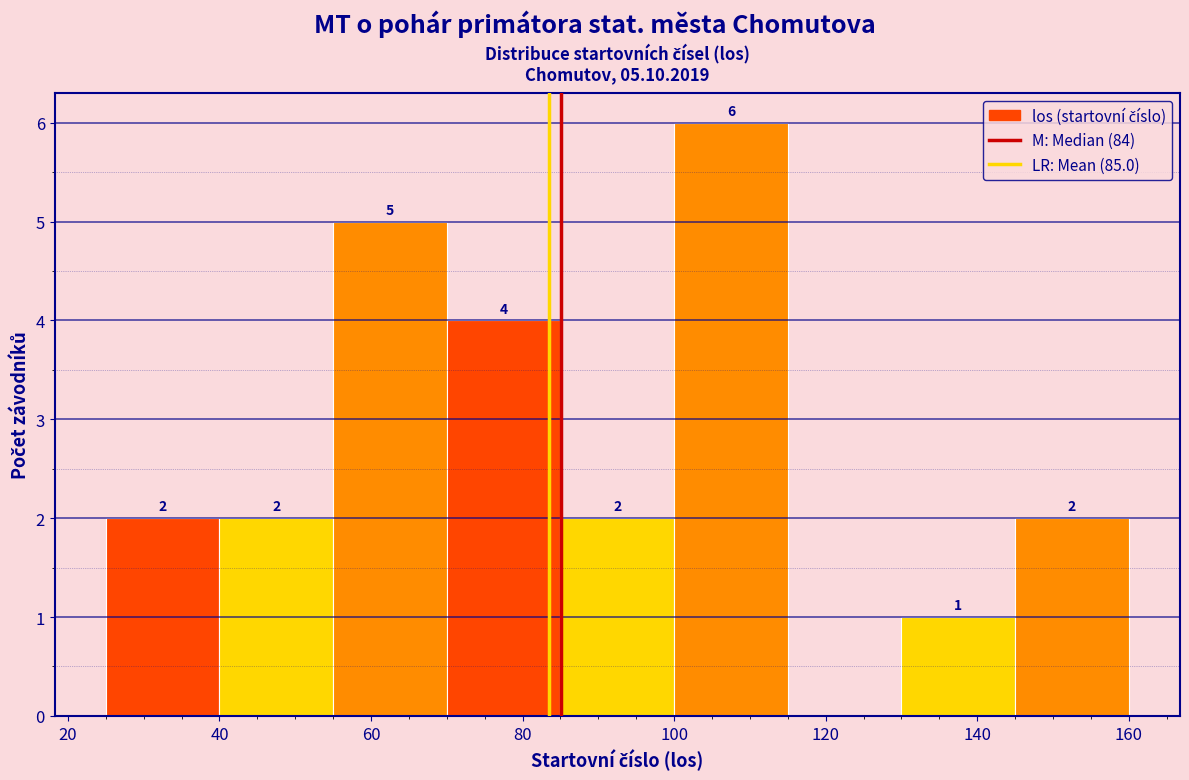

Over which range of the x-axis is the bar tallest?

100 to 115